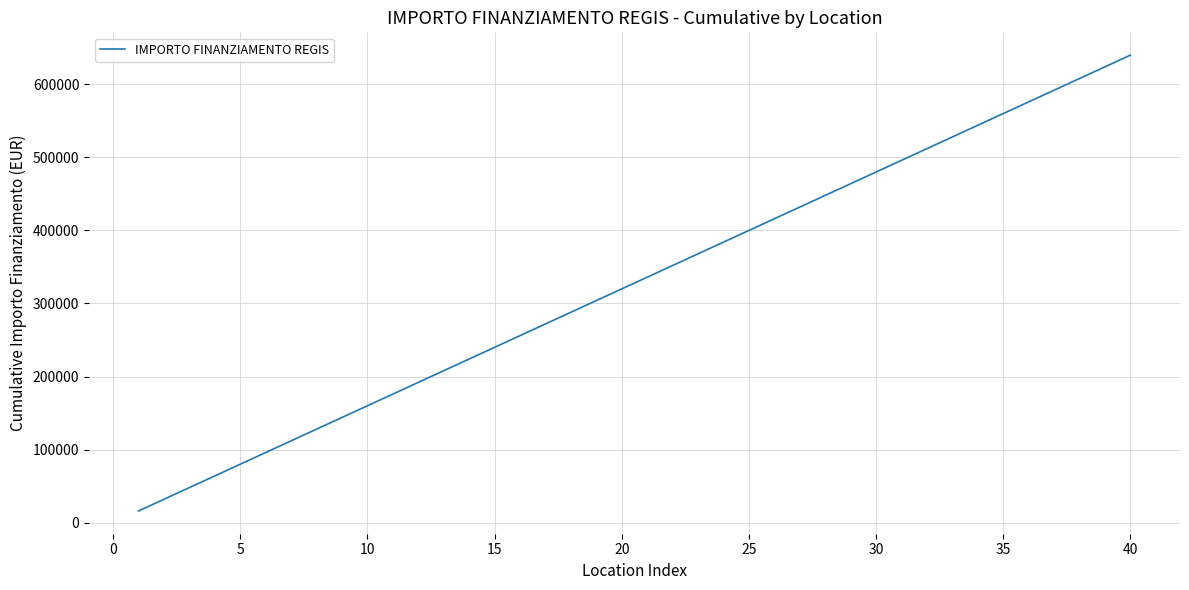

How many categories are shown in the chart?

40